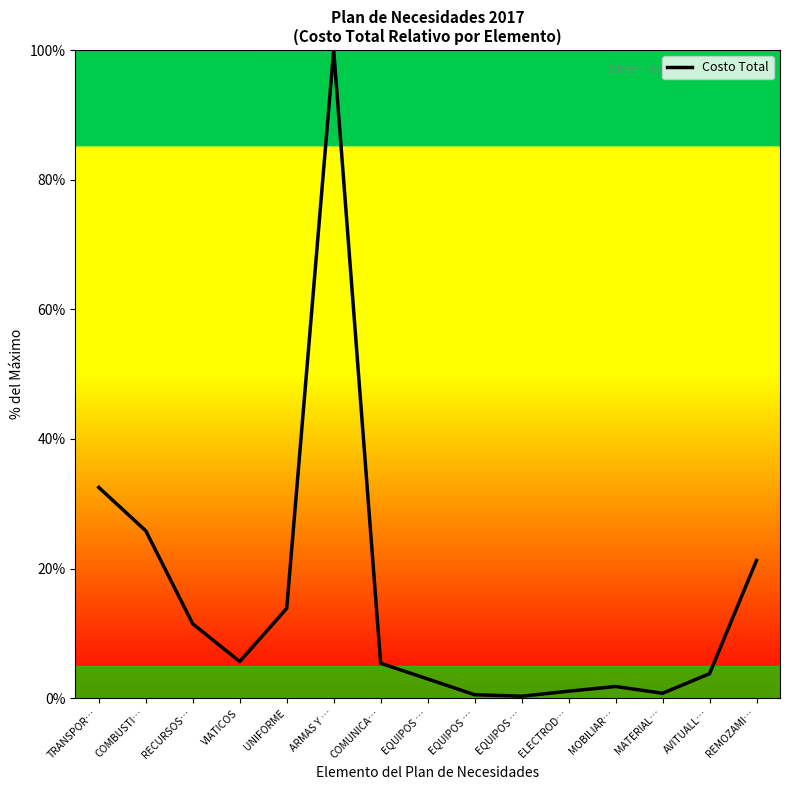

What is the difference between the values at REMOZAMI… and EQUIPOS …?

18.3